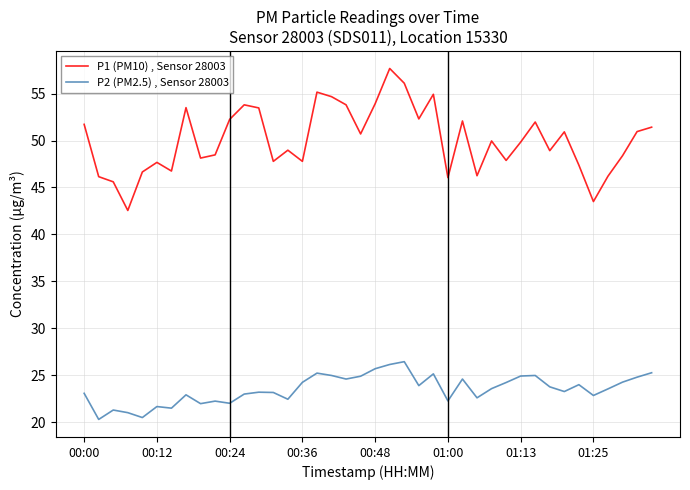

Which series has the largest total across all categories?

P1 (PM10) , Sensor 28003